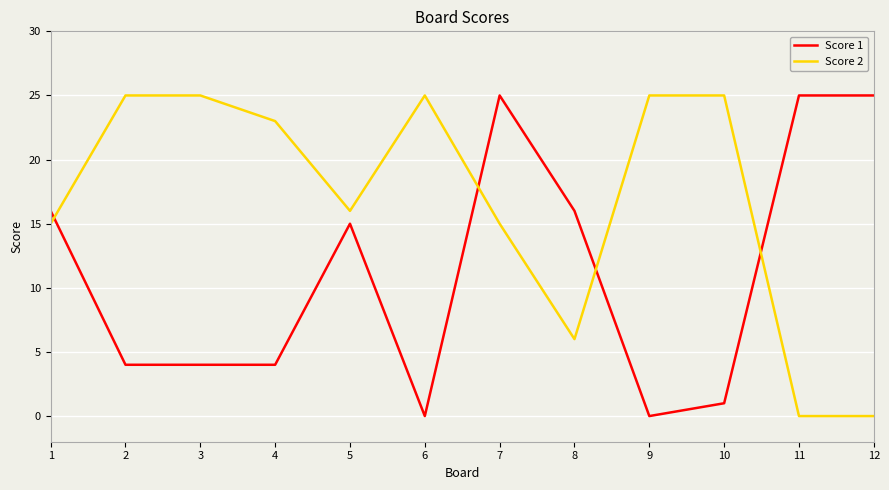

Is it true that Score 2 equals 25 at 9?

True